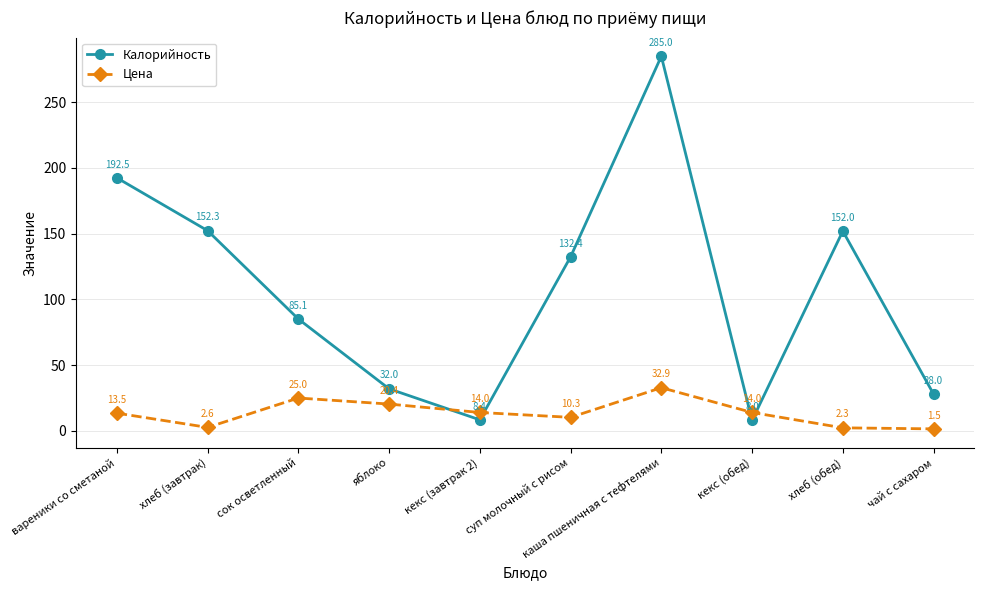

Which label corresponds to the smallest value in the chart?

чай с сахаром